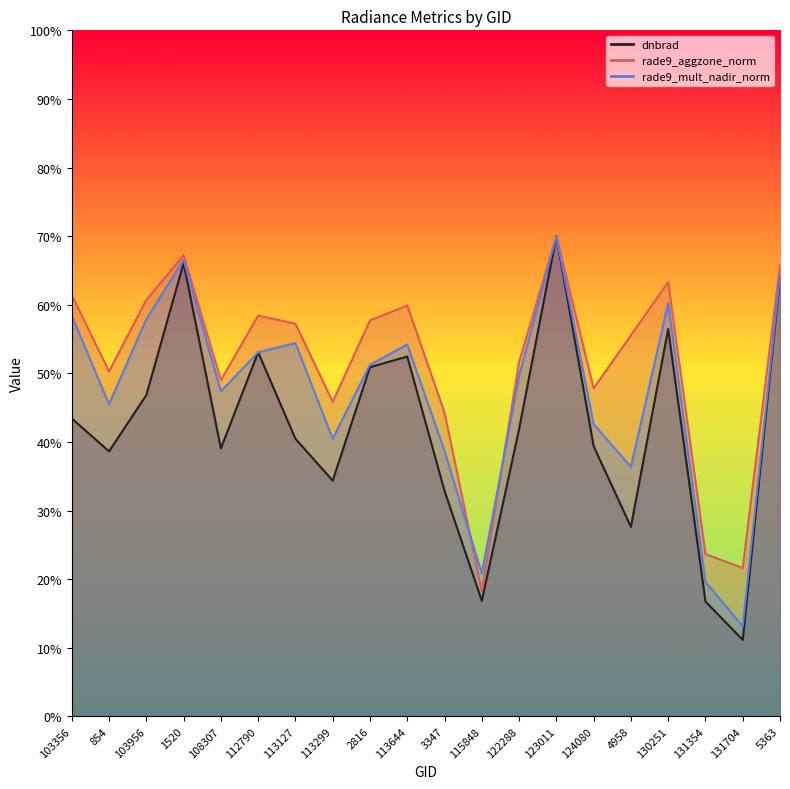

The value of dnbrad at 115848 is 16.8. True or false?

True